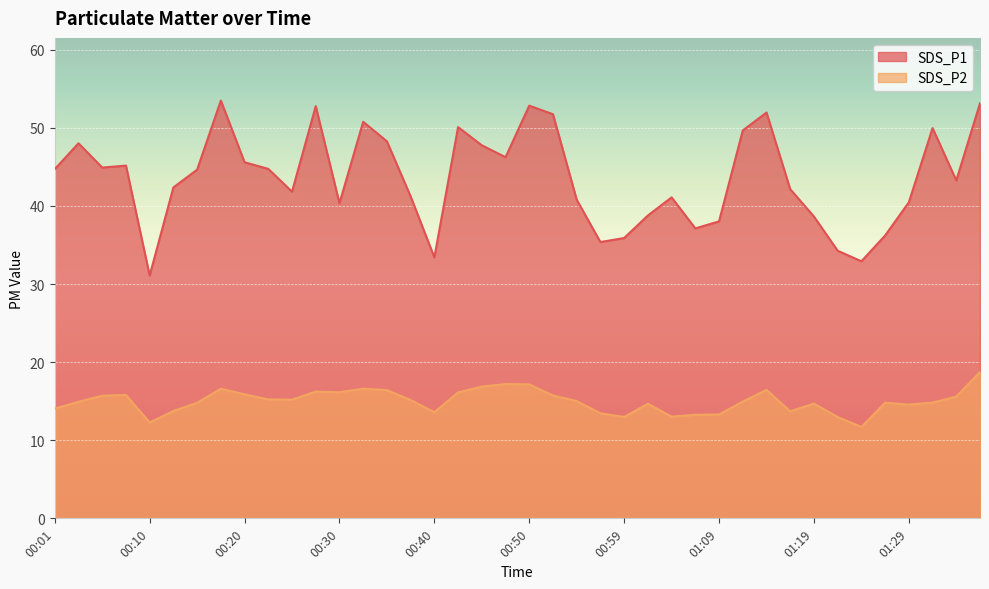

Reading left to right, transcribe all the data shown in this chart.

SDS_P1: 44.7	48.0	44.9	45.2	31.1	42.4	44.6	53.5	45.6	44.8	41.8	52.8	40.4	50.8	48.3	41.2	33.4	50.1	47.8	46.2	52.9	51.8	40.8	35.4	35.9	38.8	41.1	37.1	38.0	49.7	52.0	42.1	38.6	34.3	32.9	36.2	40.5	50.0	43.3	53.1
SDS_P2: 14.1	14.9	15.7	15.8	12.3	13.8	14.8	16.6	15.9	15.2	15.2	16.2	16.1	16.6	16.4	15.2	13.6	16.1	16.9	17.2	17.1	15.7	15.0	13.4	13.0	14.7	13.0	13.3	13.3	14.9	16.4	13.7	14.7	13.0	11.7	14.8	14.6	14.8	15.6	18.7